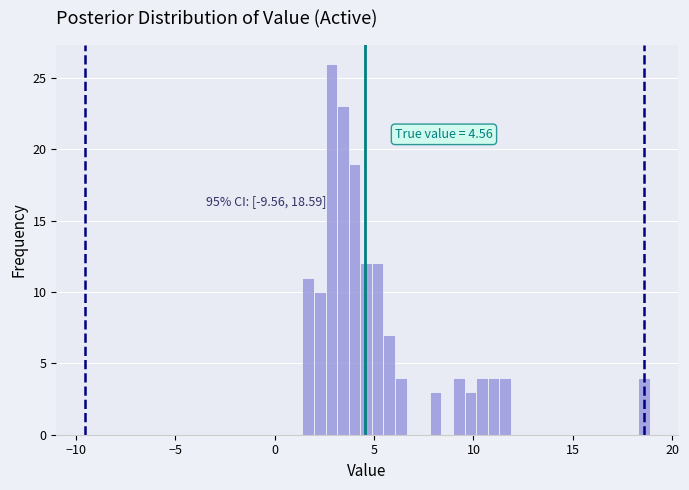

Read against the x-axis, roughly where is the centre of the tallest bar?

3.0